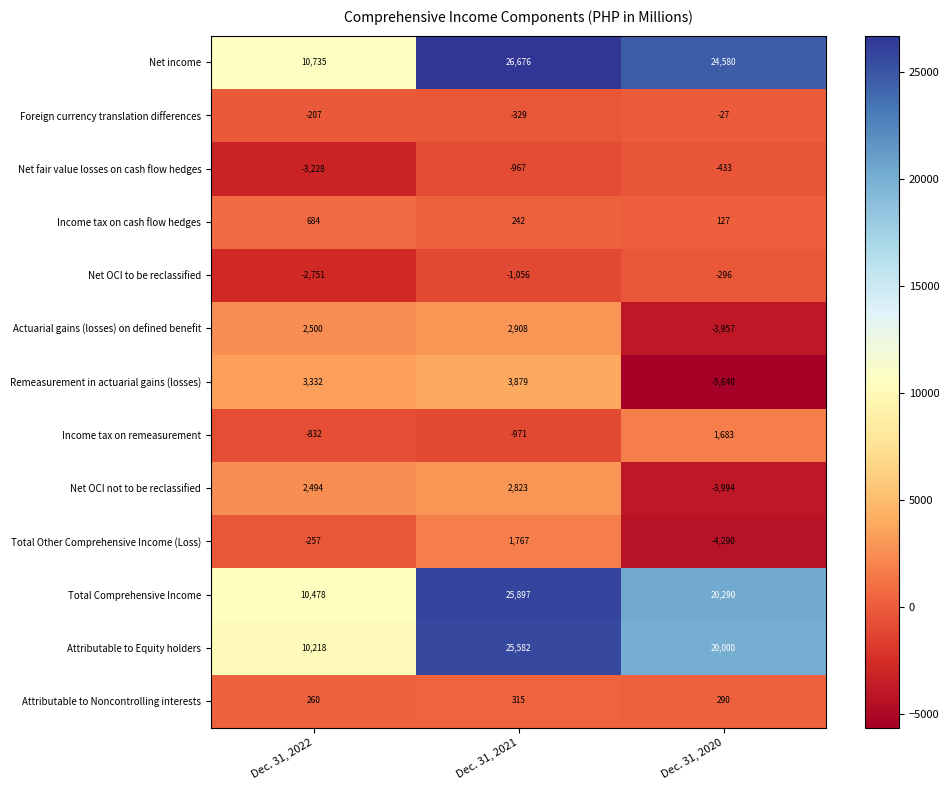

What is the difference between the highest and lowest values at Dec. 31, 2020?

30220